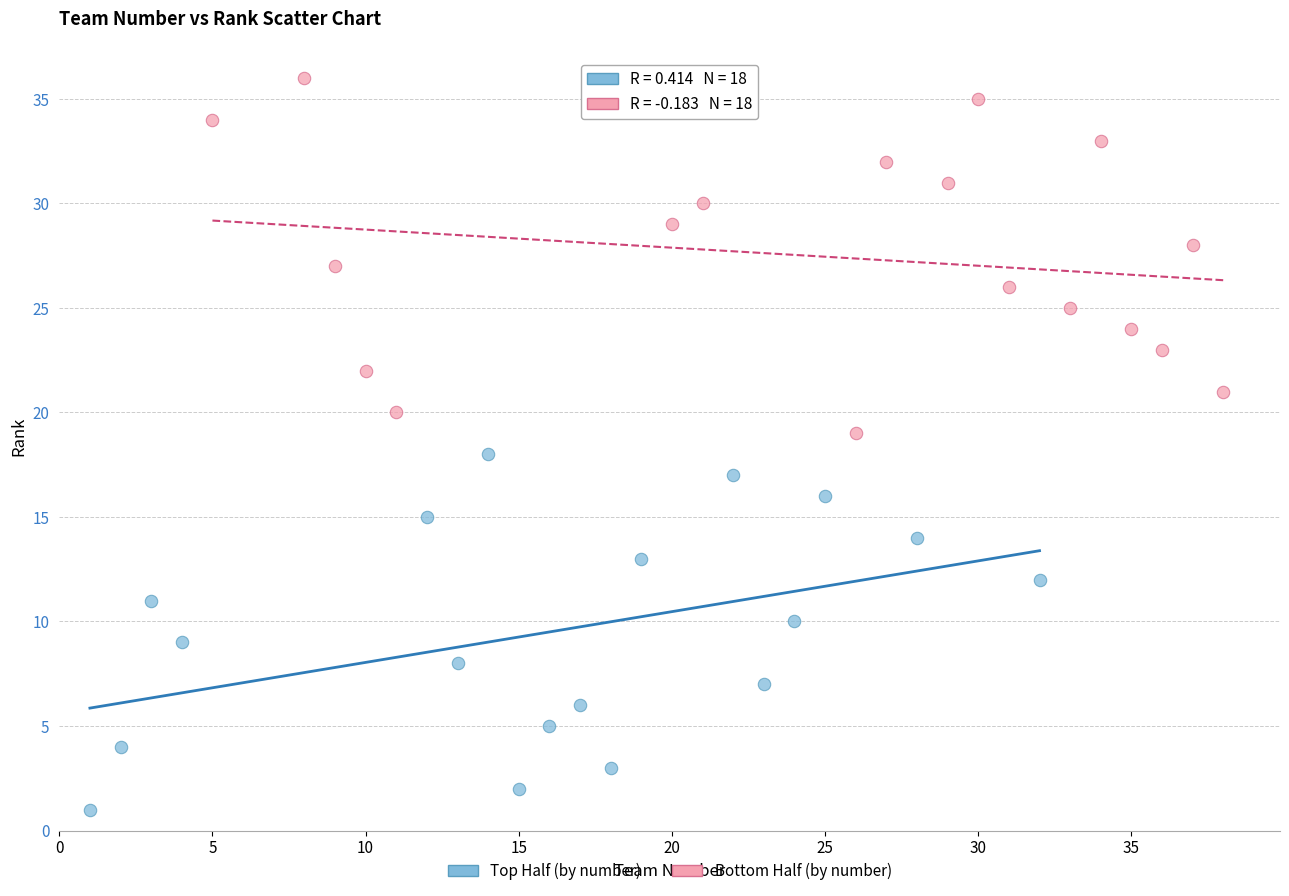

Which series contains the lowest Y value?

Top Half (by number)